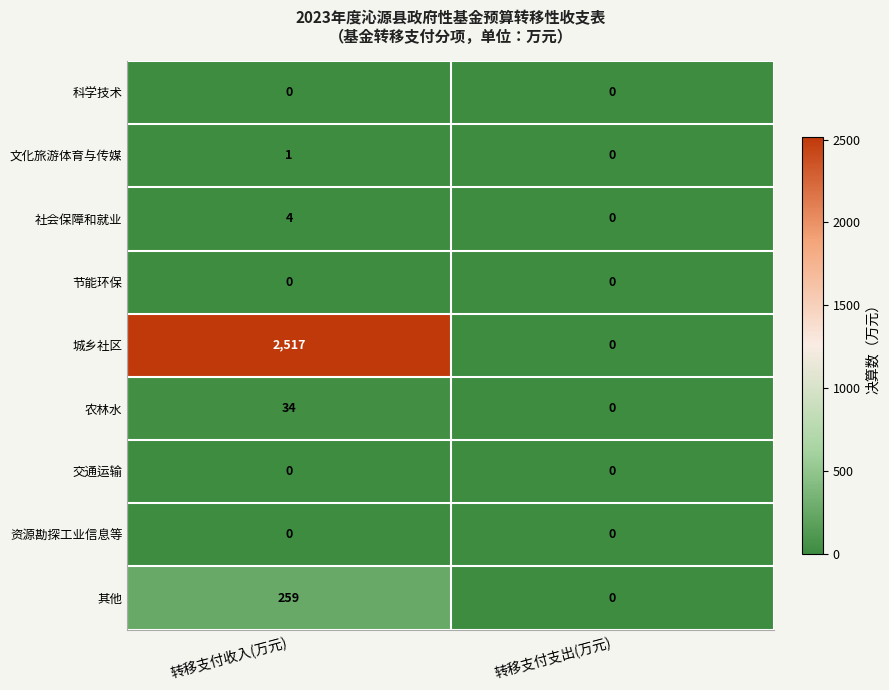

Count the number of categories in the chart.

2